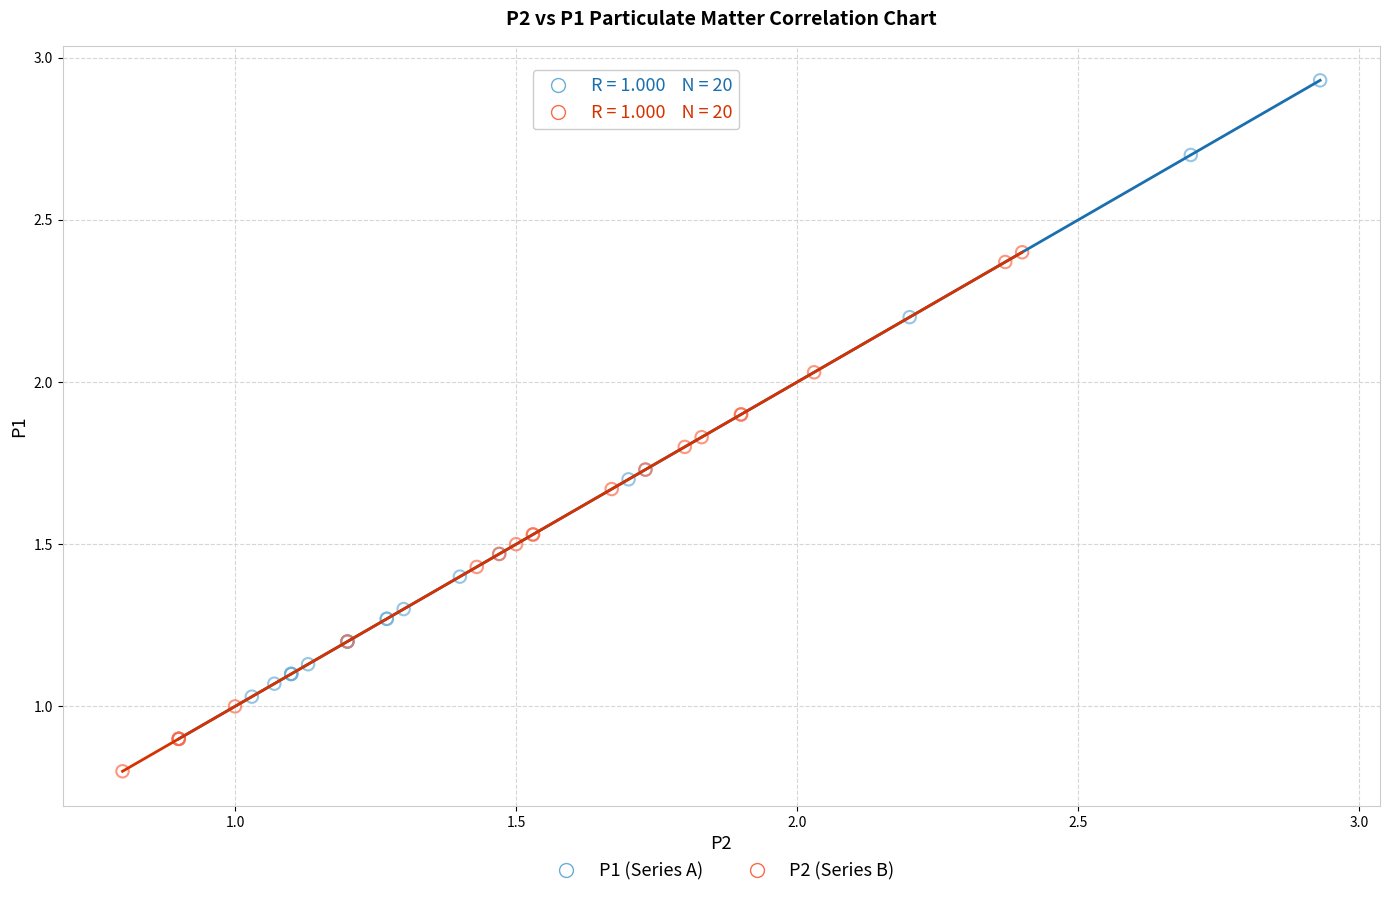

Which series reaches the maximum Y coordinate?

P1 (Series A)